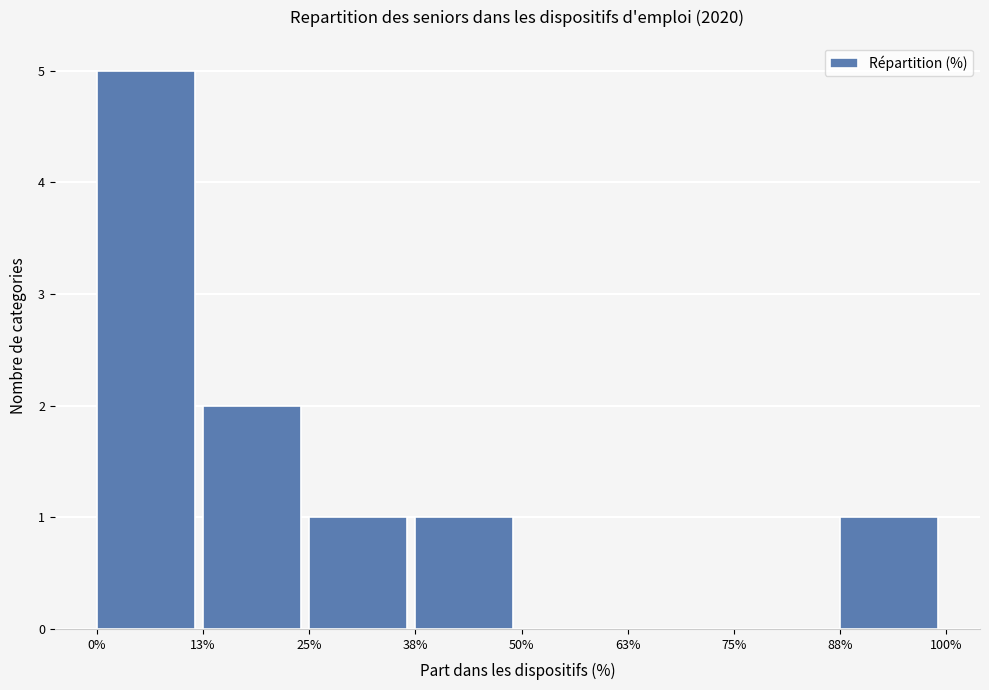

Reading left to right, list every bar in this chart as the range it spans on the x-axis followed by its height. The values are not printed on the chart, so give them approximately, as read against the axis.

0% to 13%: 5
13% to 25%: 2
25% to 38%: 1
38% to 50%: 1
50% to 63%: 0
63% to 75%: 0
75% to 88%: 0
88% to 100%: 1